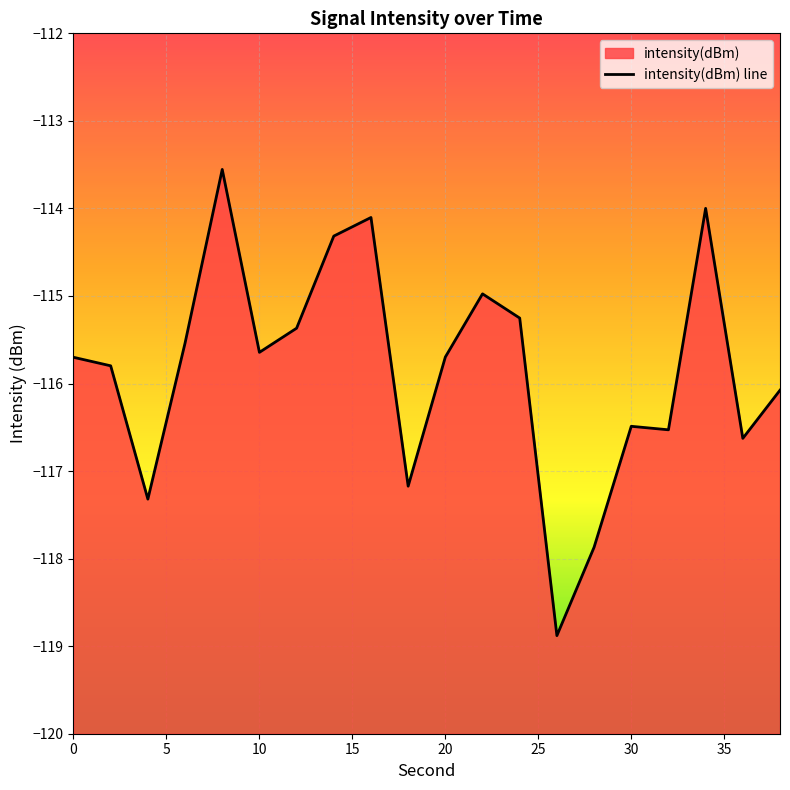

How many data points are less than -115?

15